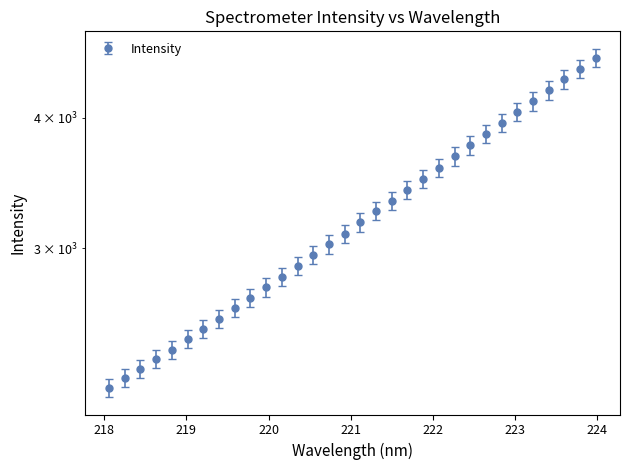

What is the sum of all x values?

101157.8